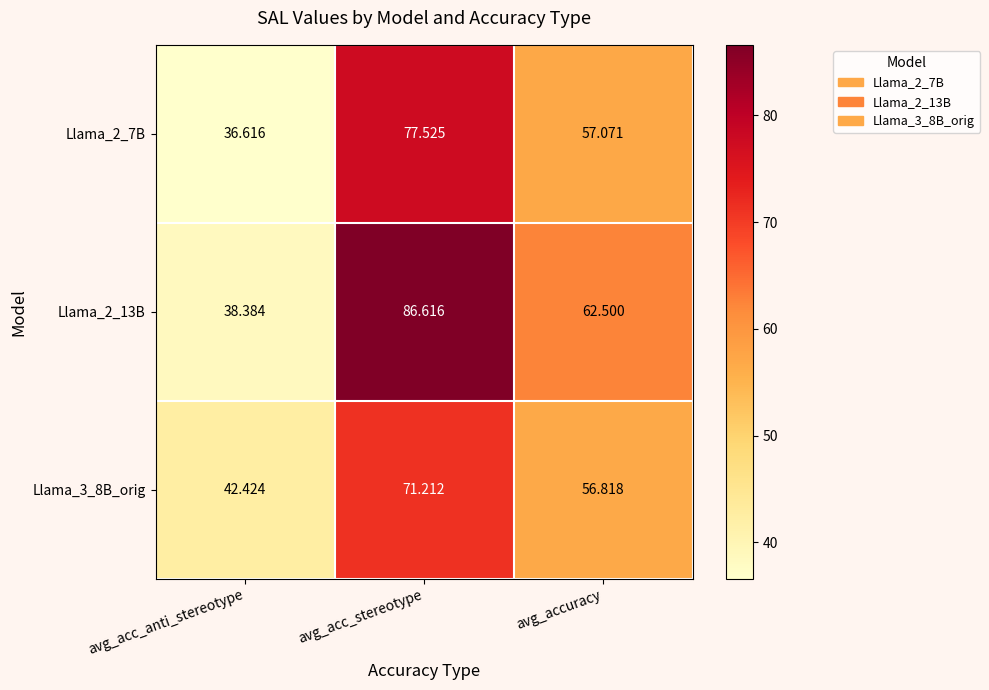

What is the spread (max minus min) of values at avg_acc_anti_stereotype?

5.8